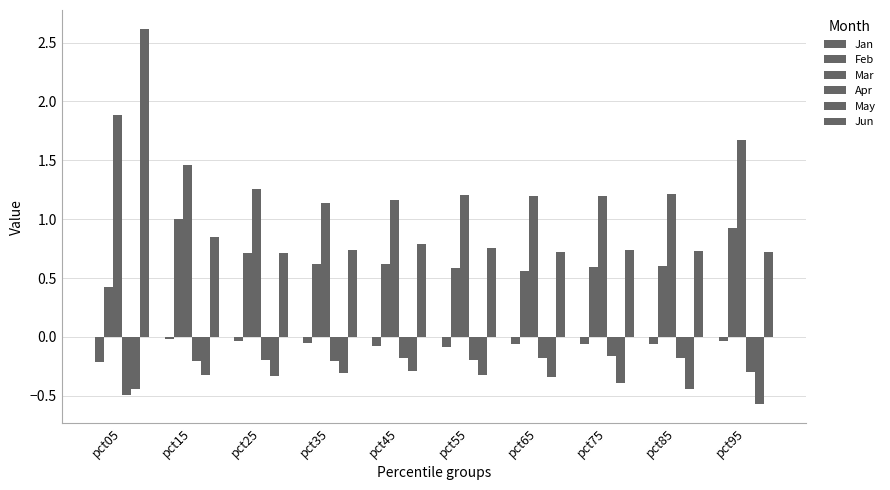

At how many categories does at least one series exceed 0?

10